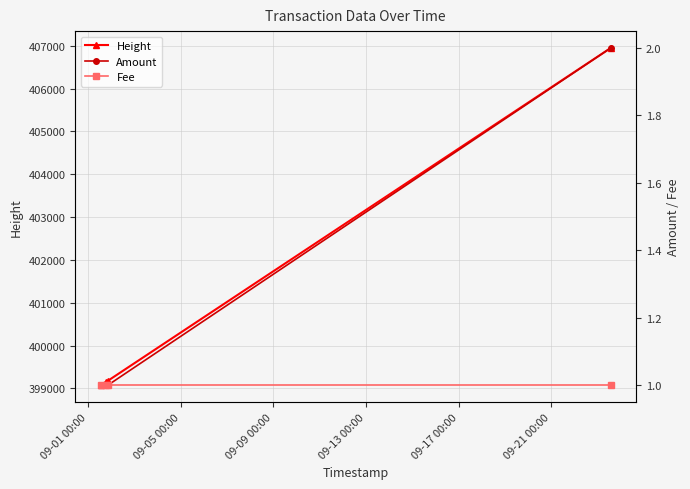

What is the minimum value for Height?

399074